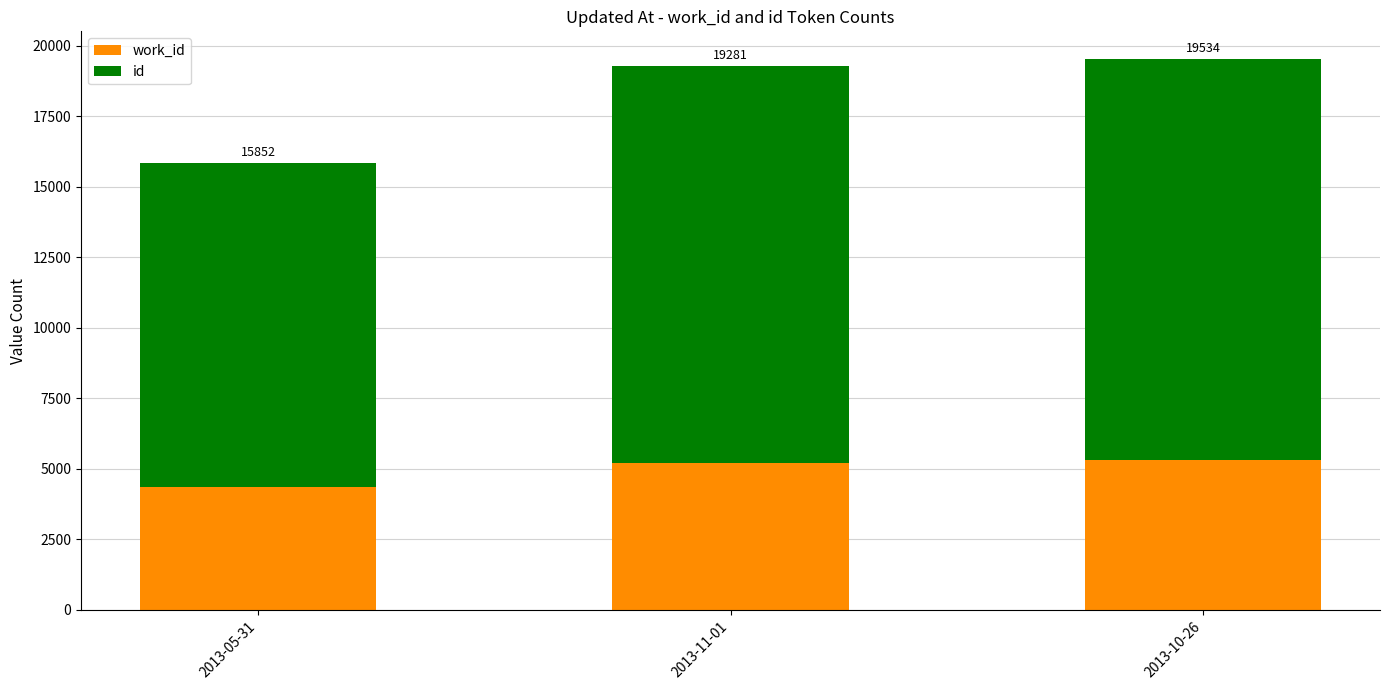

The id series shows 14233 at 2013-10-26. True or false?

True